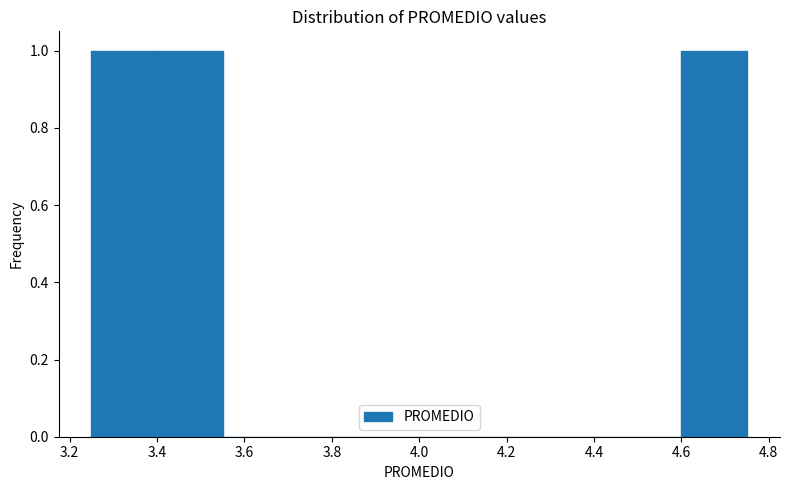

Reading left to right, list every bar in this chart as the range it spans on the x-axis followed by its height. Neither the bar edges nor the heights are printed on the chart, so give them approximately, as read against the axes.

3.25 to 3.40: 1
3.40 to 3.55: 1
3.55 to 3.70: 0
3.70 to 3.85: 0
3.85 to 4.00: 0
4.00 to 4.15: 0
4.15 to 4.30: 0
4.30 to 4.45: 0
4.45 to 4.60: 0
4.60 to 4.75: 1